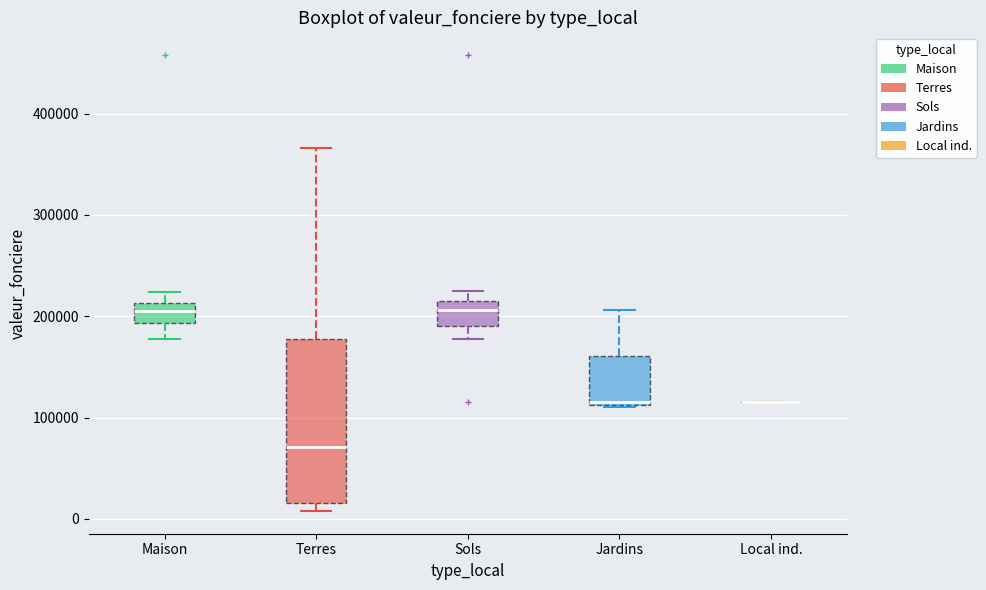

Reading left to right, transcribe this box plot: for each box, give where its median line is, the range the box spans, and where its two whiskers end, as read against the y-axis. The values are not printed on the chart, so give them approximately, as read against the axis.

Maison: median 210000 (inside the box), box 190000 to 210000, whiskers 180000 to 220000
Terres: median 70000, box 20000 to 180000, whiskers 10000 to 370000
Sols: median 210000, box 190000 to 220000, whiskers 180000 to 230000
Jardins: median 120000, box 110000 to 160000, whiskers 110000 to 210000
Local ind.: box collapsed to a line at 120000, whiskers 120000 to 120000